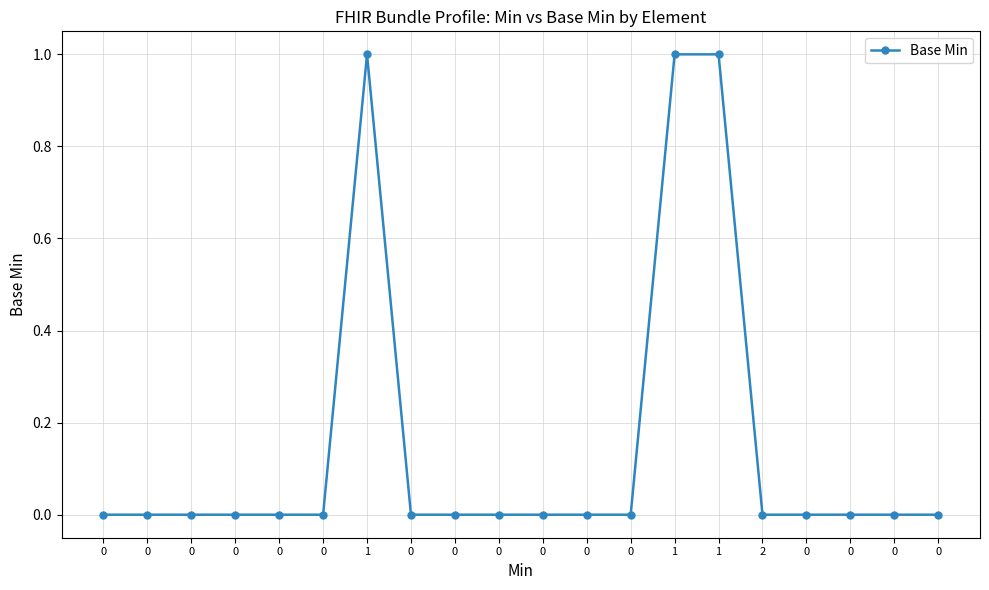

Reading left to right, extract all data points from this chart.

0=0	0=0	0=0	0=0	0=0	0=0	1=1	0=0	0=0	0=0	0=0	0=0	0=0	1=1	1=1	2=0	0=0	0=0	0=0	0=0